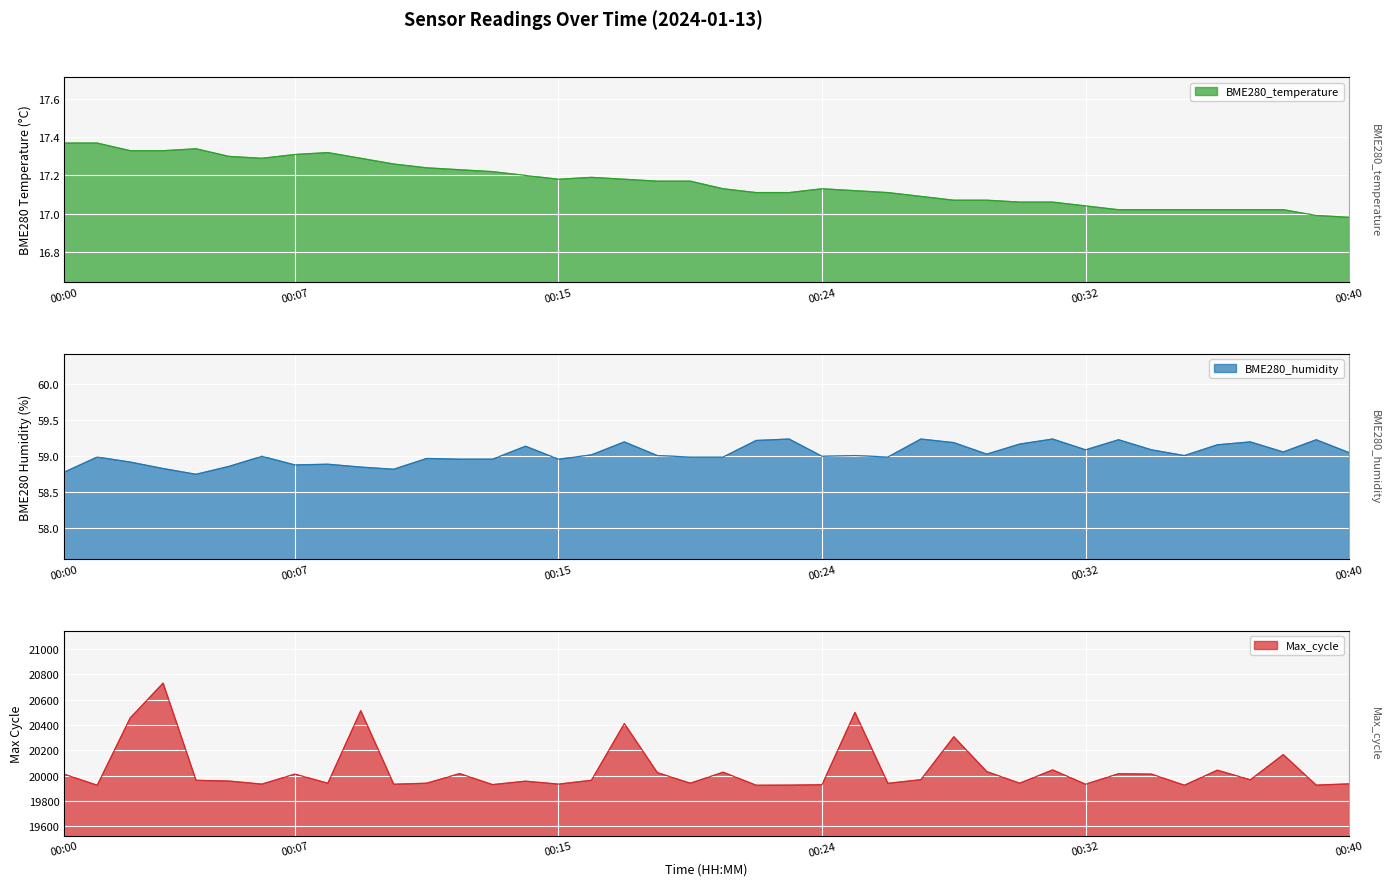

How many values in the BME280_humidity series are below 59?

19